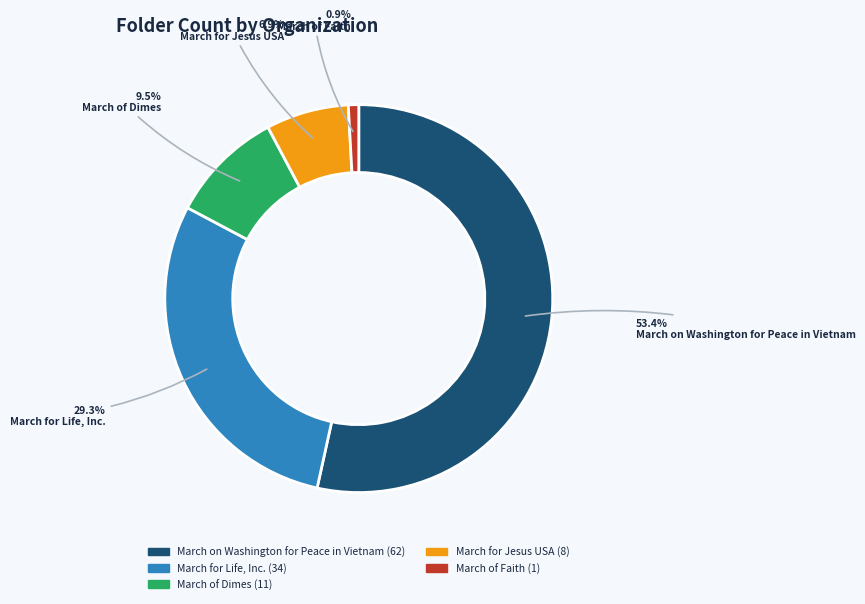

Is it true that March for Jesus USA is 7% of the pie?

True